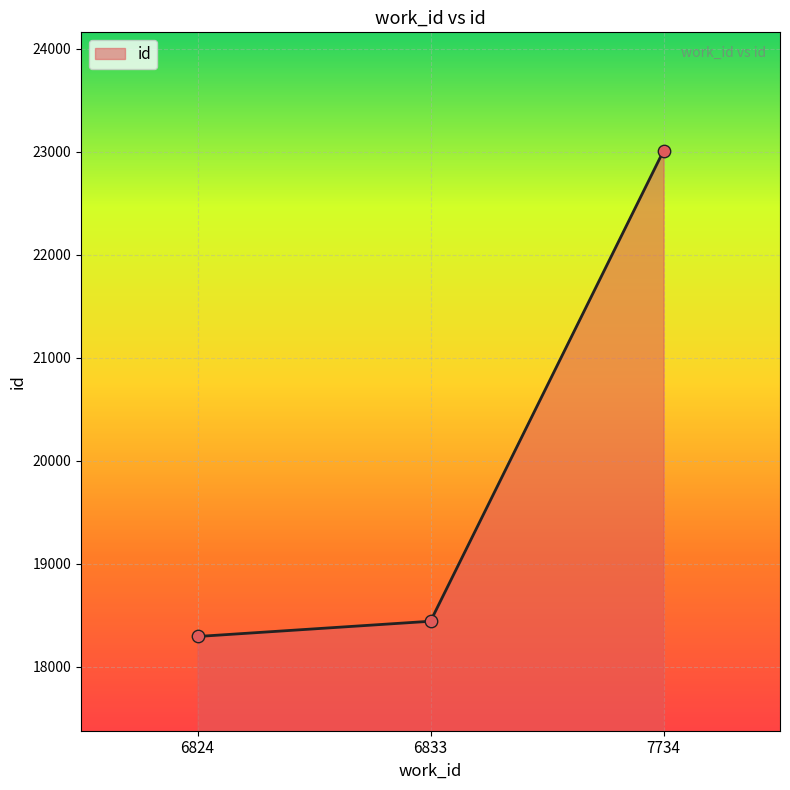

What is the change in value from 6824 to 6833?

+148